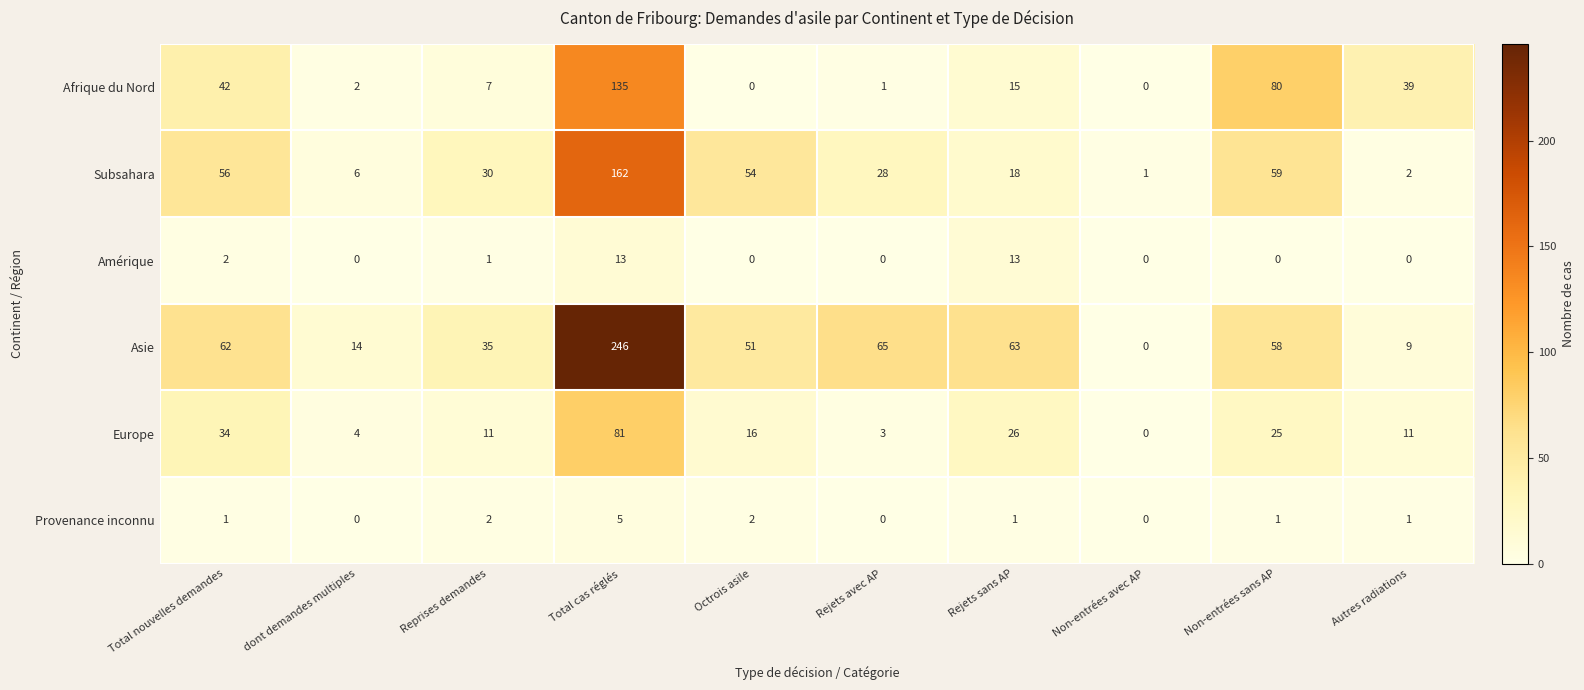

At which category is the sum across all series the highest?

Total cas réglés